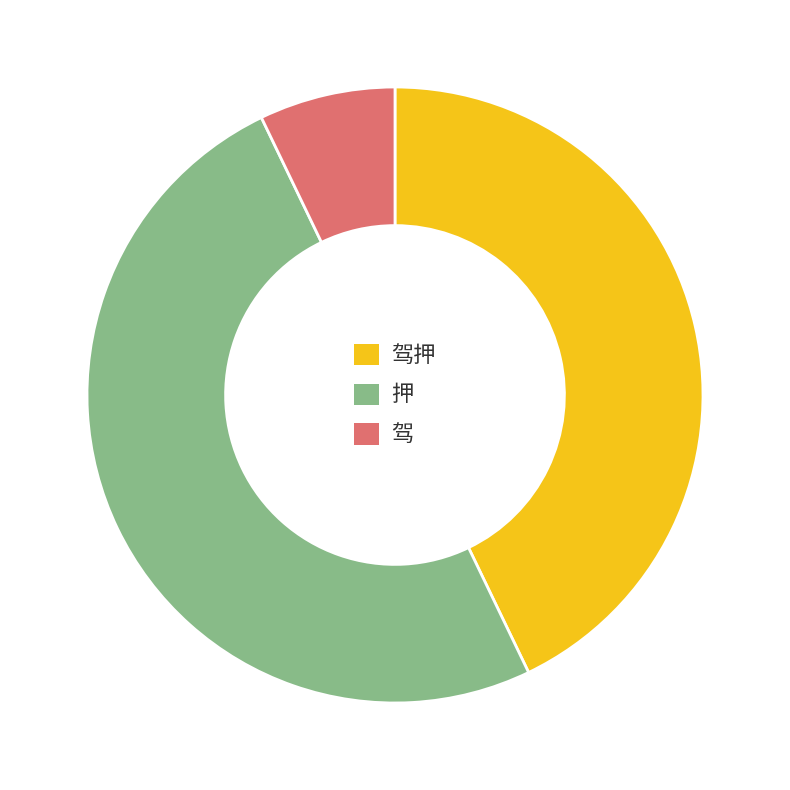

How many slices are in this pie chart?

3